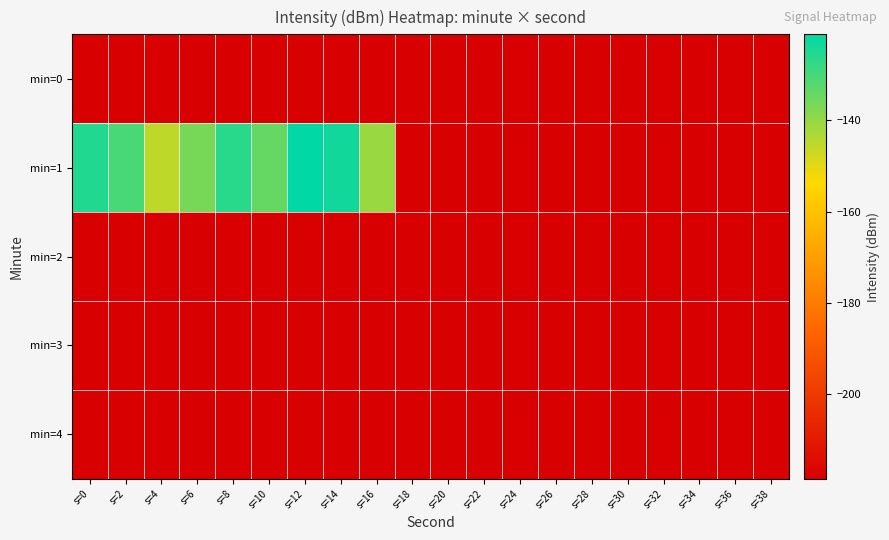

Rank the series at s=10 from lowest to highest value.

min=0, min=2, min=3, min=4, min=1